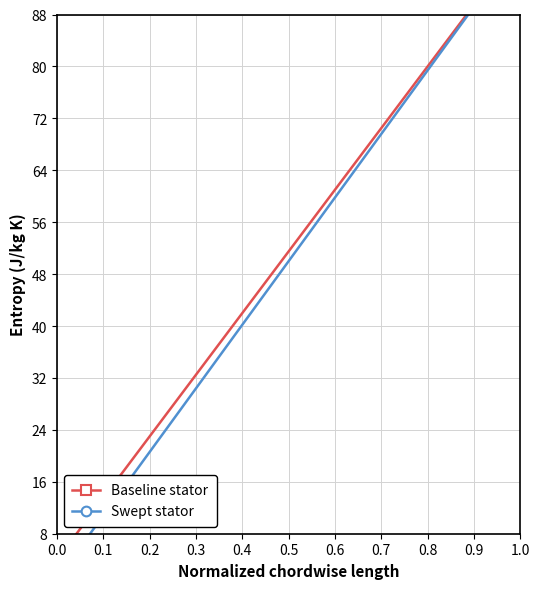

Is it true that Baseline stator equals 137 at 1.0?

False